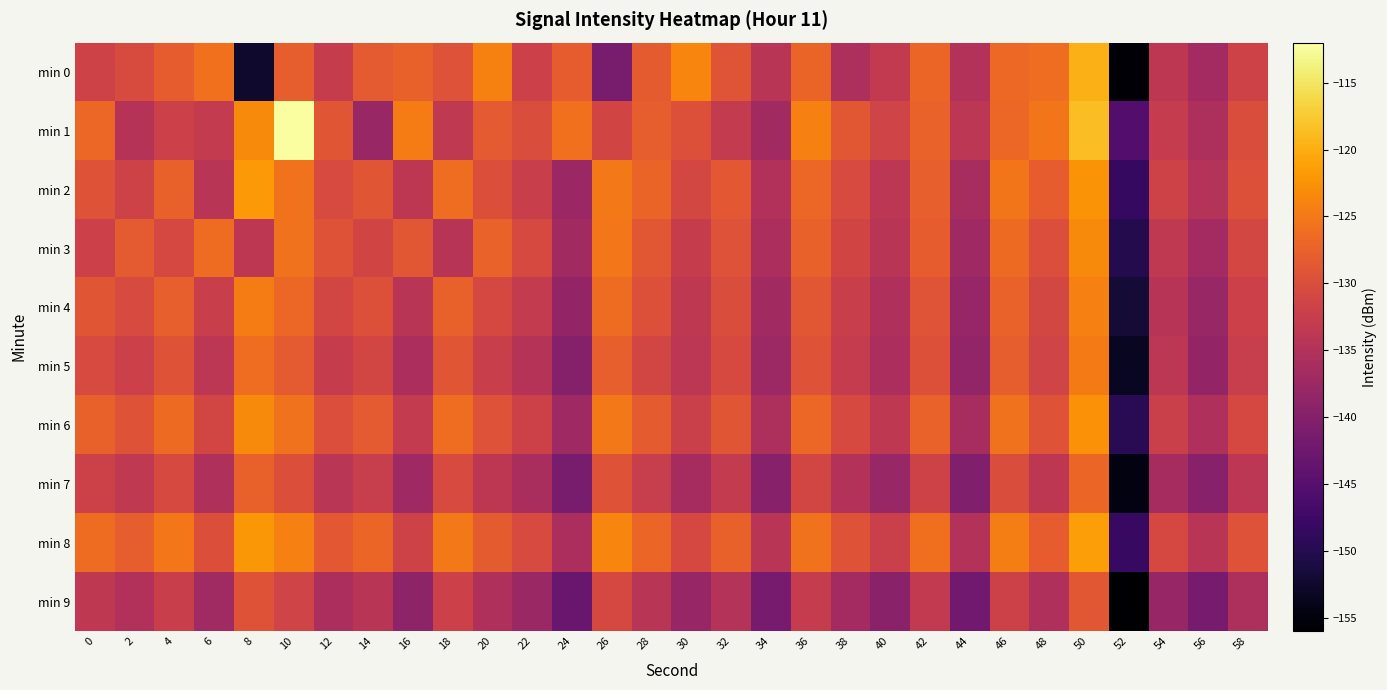

Reading left to right, extract all data points from this chart.

min 0: 0=-131.6	2=-130.2	4=-128.1	6=-125.8	8=-152.4	10=-127.9	12=-132.7	14=-128.4	16=-127.6	18=-129.4	20=-124.2	22=-132.0	24=-128.1	26=-141.2	28=-128.3	30=-123.8	32=-129.0	34=-134.3	36=-127.3	38=-135.6	40=-133.3	42=-127.1	44=-135.0	46=-126.8	48=-126.2	50=-119.6	52=-155.6	54=-133.7	56=-136.7	58=-131.6
min 1: 0=-126.8	2=-134.6	4=-132.0	6=-133.1	8=-123.3	10=-112.2	12=-129.0	14=-137.9	16=-124.6	18=-133.4	20=-128.5	22=-130.2	24=-125.8	26=-131.4	28=-127.9	30=-129.6	32=-133.1	34=-136.8	36=-124.3	38=-128.7	40=-131.5	42=-127.3	44=-134.0	46=-126.9	48=-125.4	50=-118.7	52=-145.2	54=-132.8	56=-135.6	58=-130.1
min 2: 0=-129.3	2=-131.7	4=-127.5	6=-134.2	8=-121.8	10=-125.6	12=-130.4	14=-128.9	16=-133.7	18=-126.1	20=-129.8	22=-132.3	24=-137.5	26=-124.9	28=-127.2	30=-131.0	32=-128.6	34=-135.1	36=-126.8	38=-130.5	40=-133.9	42=-127.8	44=-136.2	46=-125.3	48=-128.1	50=-122.4	52=-148.3	54=-131.6	56=-134.8	58=-129.7
min 3: 0=-132.1	2=-128.4	4=-130.9	6=-126.3	8=-133.8	10=-125.7	12=-129.2	14=-131.4	16=-128.7	18=-134.5	20=-127.3	22=-130.6	24=-136.9	26=-125.1	28=-128.8	30=-132.7	32=-129.4	34=-135.8	36=-127.6	38=-131.3	40=-134.2	42=-128.0	44=-137.1	46=-126.5	48=-129.9	50=-123.2	52=-150.1	54=-133.4	56=-136.7	58=-131.0
min 4: 0=-128.9	2=-130.5	4=-127.8	6=-132.4	8=-124.6	10=-126.9	12=-131.2	14=-129.7	16=-134.3	18=-127.5	20=-130.8	22=-133.1	24=-138.4	26=-126.3	28=-129.6	30=-133.5	32=-130.2	34=-136.9	36=-128.7	38=-132.4	40=-135.3	42=-129.1	44=-138.0	46=-127.4	48=-131.0	50=-124.3	52=-151.8	54=-134.5	56=-137.8	58=-132.1
min 5: 0=-130.4	2=-132.0	4=-129.3	6=-133.9	8=-126.1	10=-128.4	12=-132.7	14=-131.2	16=-135.8	18=-129.0	20=-132.3	22=-134.6	24=-139.9	26=-127.8	28=-131.1	30=-134.0	32=-130.7	34=-137.4	36=-129.2	38=-132.9	40=-135.8	42=-129.6	44=-138.5	46=-127.9	48=-131.5	50=-124.8	52=-153.3	54=-134.0	56=-138.3	58=-132.6
min 6: 0=-127.6	2=-129.2	4=-126.5	6=-131.1	8=-123.3	10=-125.6	12=-129.9	14=-128.4	16=-133.0	18=-126.2	20=-129.5	22=-131.8	24=-137.1	26=-125.0	28=-128.3	30=-132.2	32=-128.9	34=-135.6	36=-126.9	38=-130.6	40=-133.5	42=-127.3	44=-136.2	46=-125.7	48=-129.3	50=-122.6	52=-149.5	54=-132.2	56=-135.5	58=-130.8
min 7: 0=-131.8	2=-133.4	4=-130.7	6=-135.3	8=-127.5	10=-129.8	12=-134.1	14=-132.6	16=-137.2	18=-130.4	20=-133.7	22=-136.0	24=-141.3	26=-129.2	28=-132.5	30=-136.4	32=-133.1	34=-139.8	36=-131.2	38=-134.9	40=-137.8	42=-131.6	44=-140.5	46=-130.1	48=-133.7	50=-127.0	52=-154.7	54=-136.4	56=-139.7	58=-134.0
min 8: 0=-126.3	2=-127.9	4=-125.2	6=-129.8	8=-122.0	10=-124.3	12=-128.6	14=-127.1	16=-131.7	18=-124.9	20=-128.2	22=-130.5	24=-135.8	26=-123.7	28=-127.0	30=-130.9	32=-127.6	34=-134.3	36=-125.6	38=-129.3	40=-132.2	42=-126.0	44=-134.9	46=-124.4	48=-128.0	50=-121.3	52=-148.2	54=-130.9	56=-134.2	58=-129.5
min 9: 0=-133.5	2=-135.1	4=-132.4	6=-137.0	8=-129.2	10=-131.5	12=-135.8	14=-134.3	16=-138.9	18=-132.1	20=-135.4	22=-137.7	24=-143.0	26=-130.9	28=-134.2	30=-138.1	32=-134.8	34=-141.5	36=-132.9	38=-136.6	40=-139.5	42=-133.3	44=-142.2	46=-131.8	48=-135.4	50=-128.7	52=-156.4	54=-138.1	56=-141.4	58=-135.7